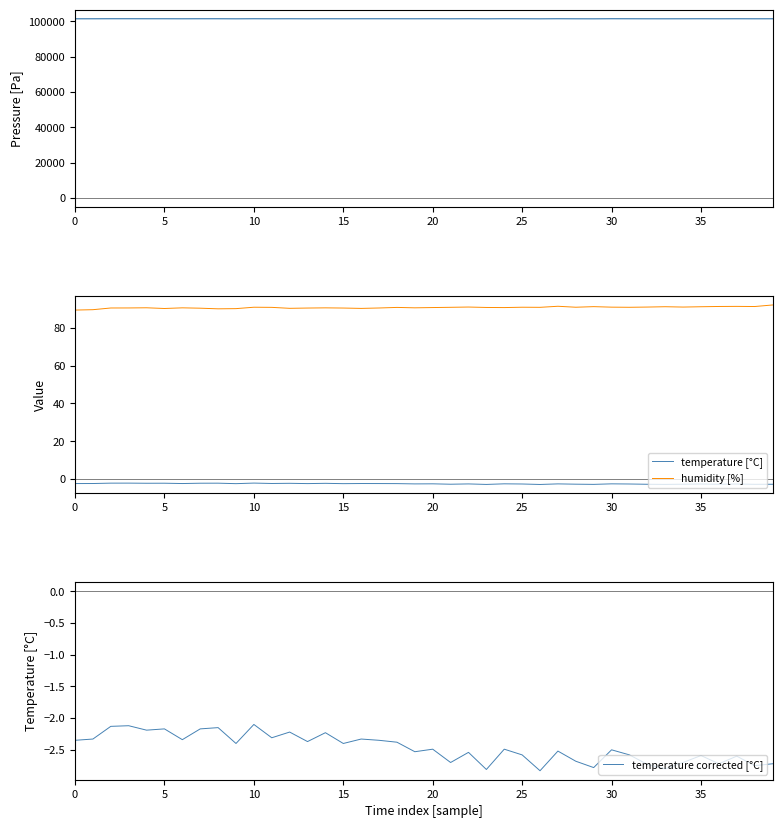

What is the difference between the second highest and second lowest values in the pressure series?

57.8